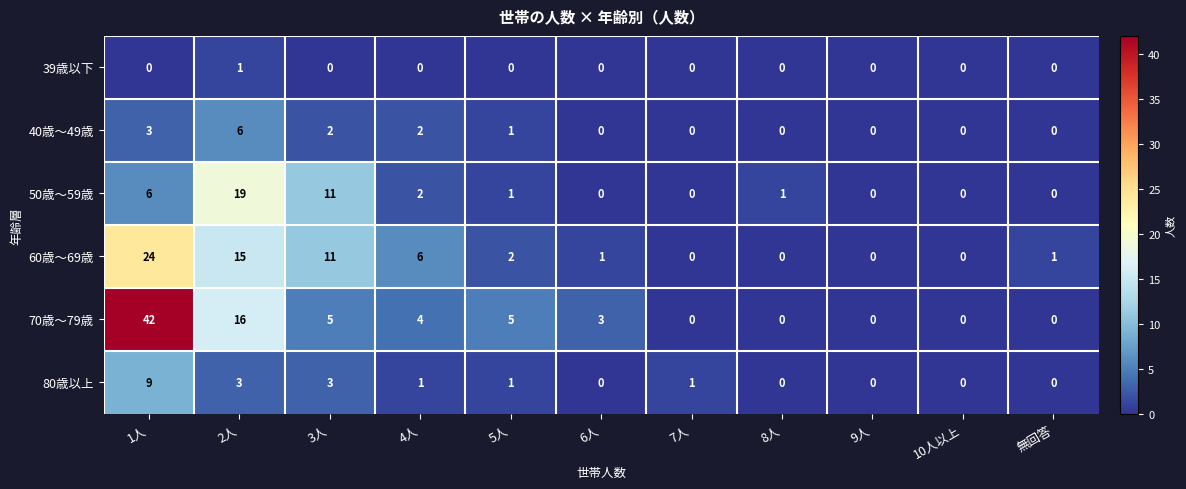

What is the difference between the maximum and minimum values in the 70歳～79歳 series?

42